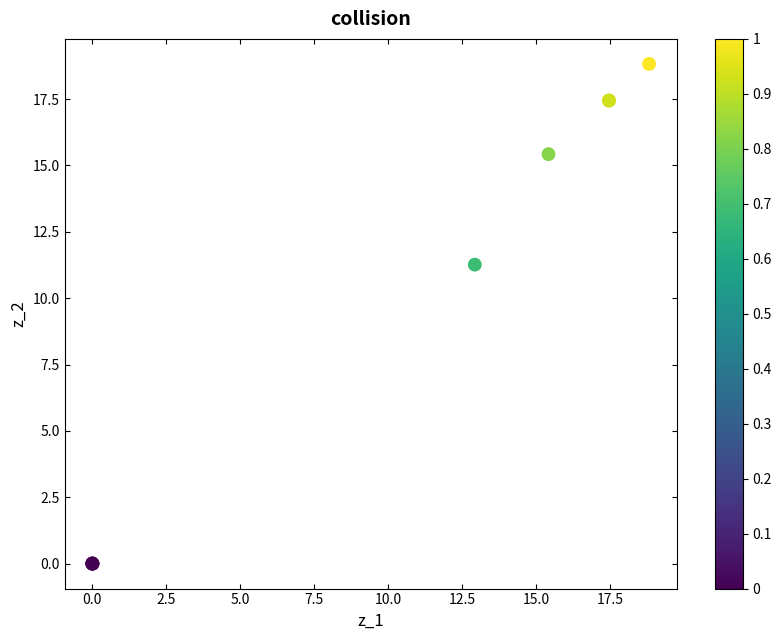

What Y value in the scatter plot is closest to 9?

11.3